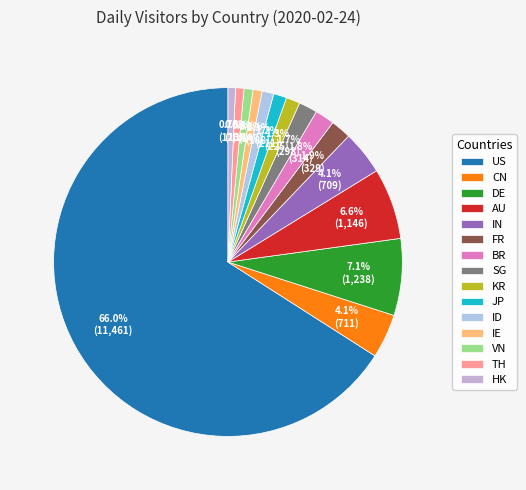

Which category has the biggest portion of the pie?

US